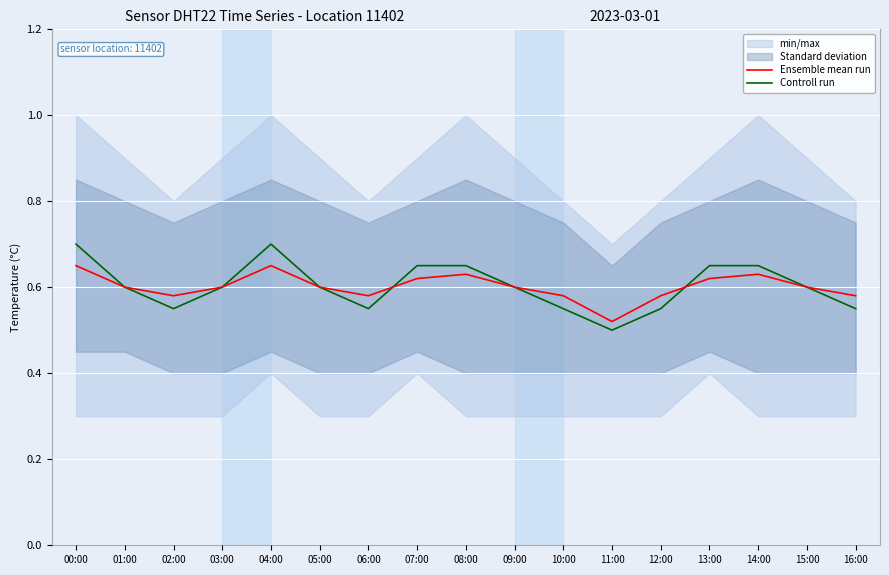

Reading right to left, list all the values displayed in this chart.

Ensemble mean run: 16:00=0.6	15:00=0.6	14:00=0.6	13:00=0.6	12:00=0.6	11:00=0.5	10:00=0.6	09:00=0.6	08:00=0.6	07:00=0.6	06:00=0.6	05:00=0.6	04:00=0.7	03:00=0.6	02:00=0.6	01:00=0.6	00:00=0.7
Controll run: 16:00=0.6	15:00=0.6	14:00=0.7	13:00=0.7	12:00=0.6	11:00=0.5	10:00=0.6	09:00=0.6	08:00=0.7	07:00=0.7	06:00=0.6	05:00=0.6	04:00=0.7	03:00=0.6	02:00=0.6	01:00=0.6	00:00=0.7